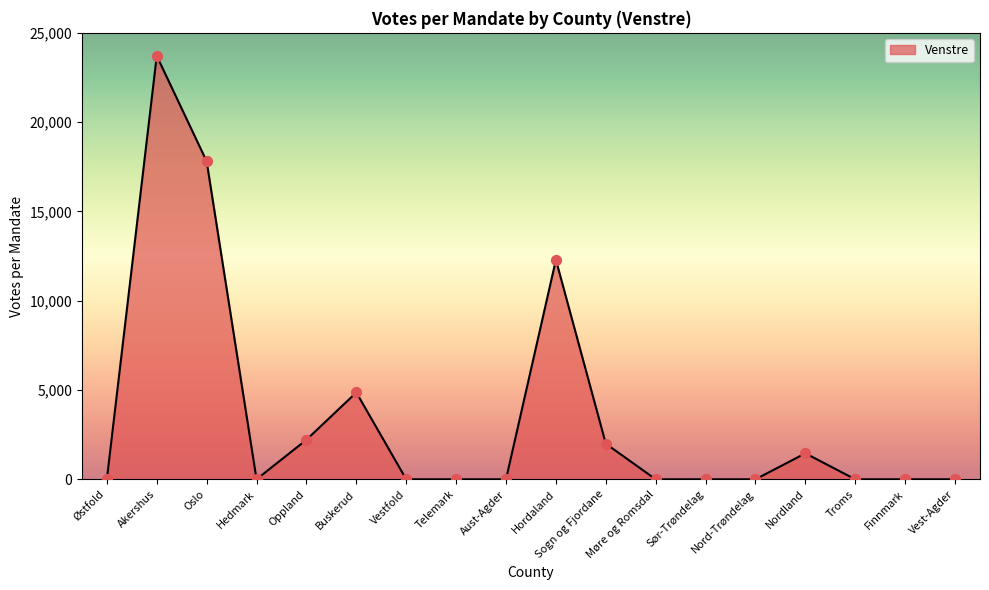

What is the change in value from Akershus to Sør-Trøndelag?

-23709